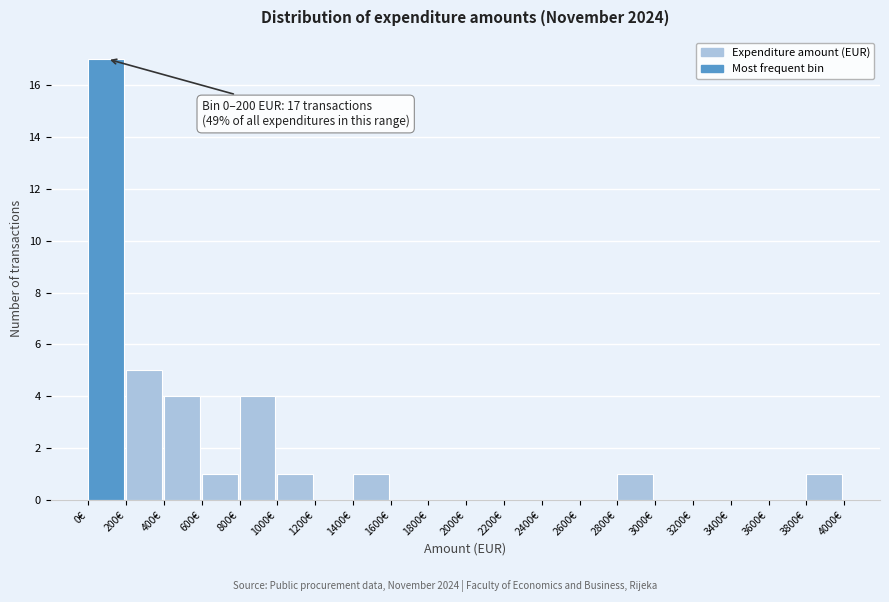

Over which range of the x-axis is the bar tallest?

0 to 200